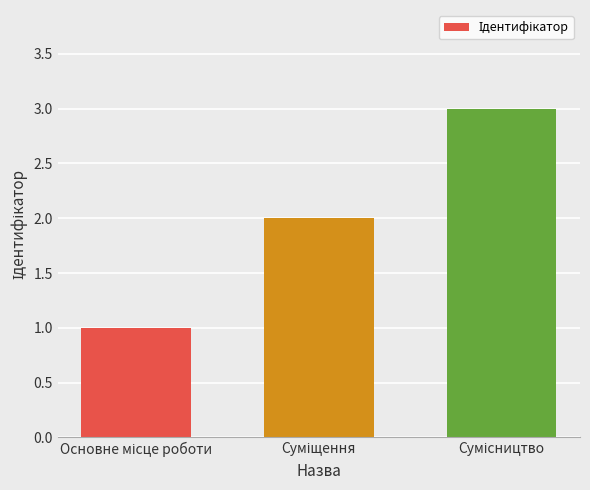

What is the sum of all values?

6